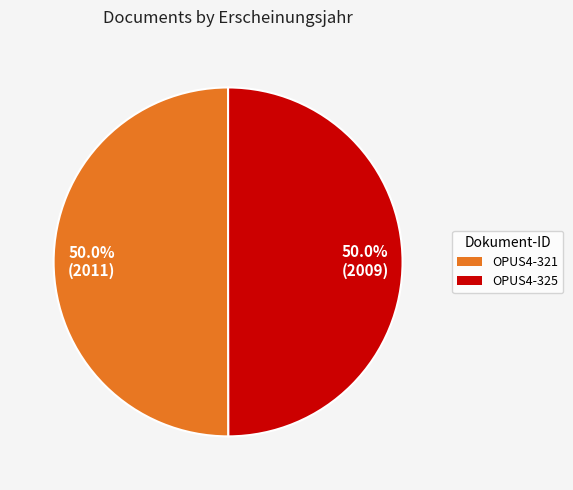

Approximately how many times larger is the value at 50.0% (2011) compared to 50.0% (2009)?

1.0